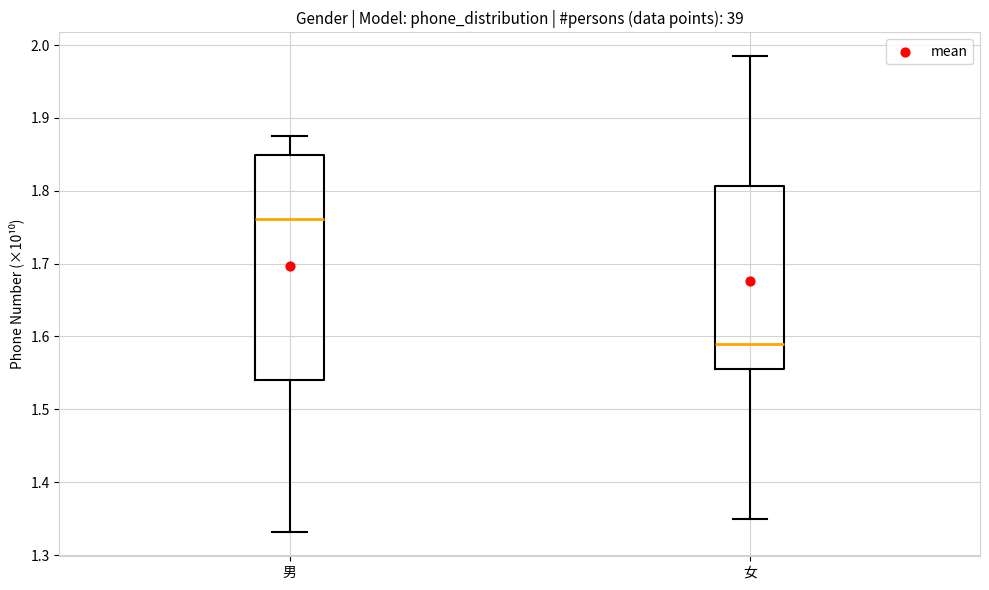

Reading left to right, read every box against the y-axis: the position of its median line, the range the box covers, and the ends of its whiskers. The values are not printed on the chart, so give them approximately, as read against the axis.

男: median 1.76, box 1.54 to 1.85, whiskers 1.33 to 1.87
女: median 1.59, box 1.55 to 1.81, whiskers 1.35 to 1.98